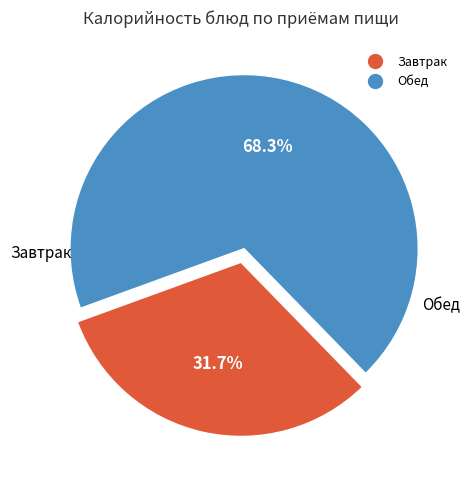

Does any single category account for the majority?

Yes